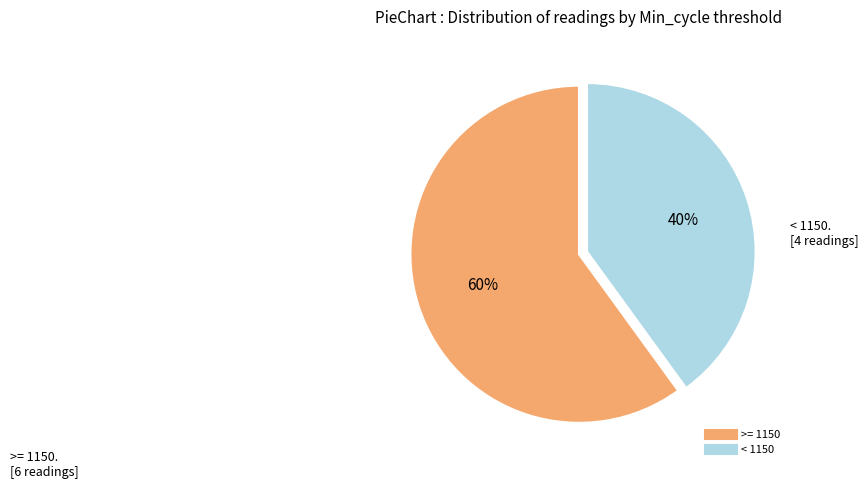

To the nearest percent, what is the difference between the largest and smallest slice percentages?

20%